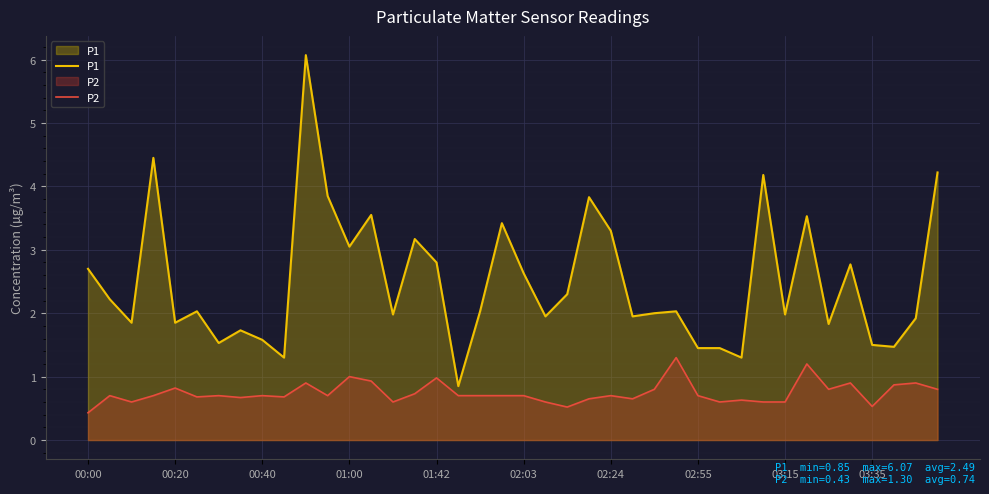

Reading right to left, transcribe all the data shown in this chart.

P1: 4.2	1.9	1.5	1.5	2.8	1.8	3.5	2.0	4.2	1.3	1.4	1.4	2.0	2.0	1.9	3.3	3.8	2.3	1.9	2.6	3.4	2.0	0.8	2.8	3.2	2.0	3.5	3.0	3.9	6.1	1.3	1.6	1.7	1.5	2.0	1.9	4.5	1.9	2.2	2.7
P2: 0.8	0.9	0.9	0.5	0.9	0.8	1.2	0.6	0.6	0.6	0.6	0.7	1.3	0.8	0.7	0.7	0.7	0.5	0.6	0.7	0.7	0.7	0.7	1.0	0.7	0.6	0.9	1.0	0.7	0.9	0.7	0.7	0.7	0.7	0.7	0.8	0.7	0.6	0.7	0.4